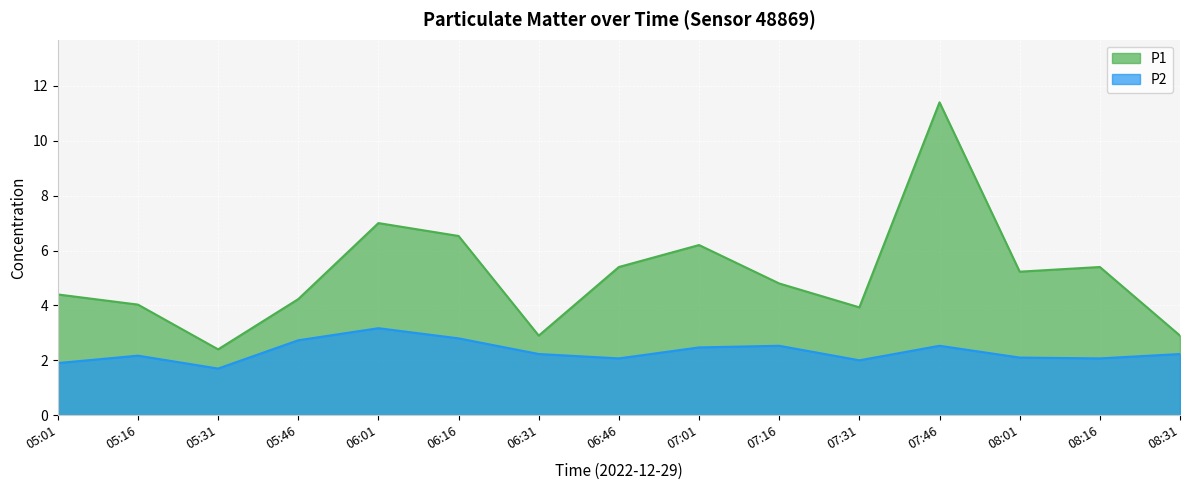

List the series in order of their peak value, lowest first.

P2, P1